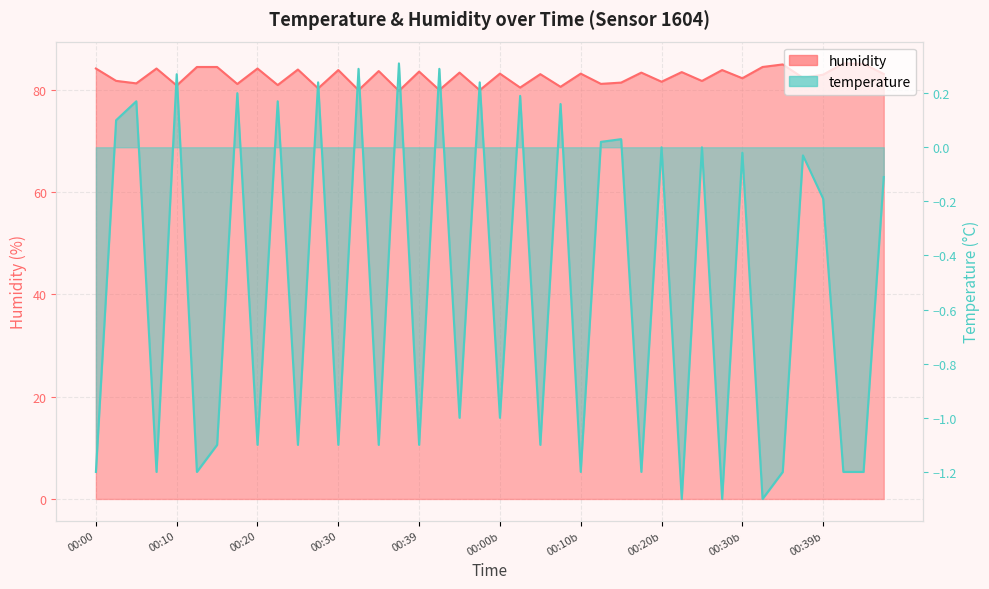

What is the sum of all humidity values?

3300.5